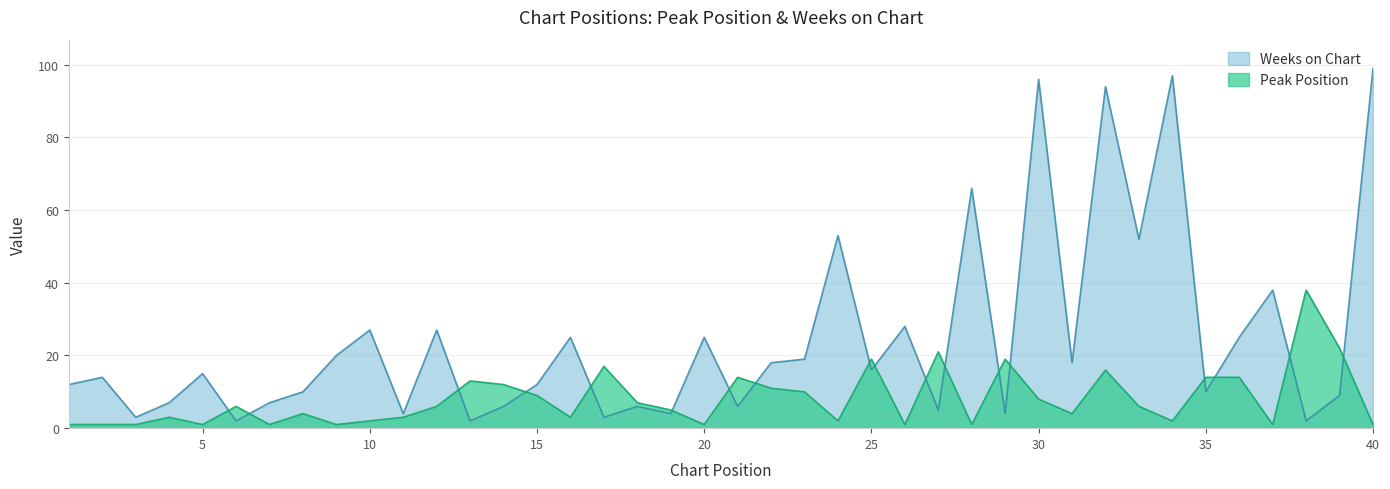

What is the total value across all series at 2?

15